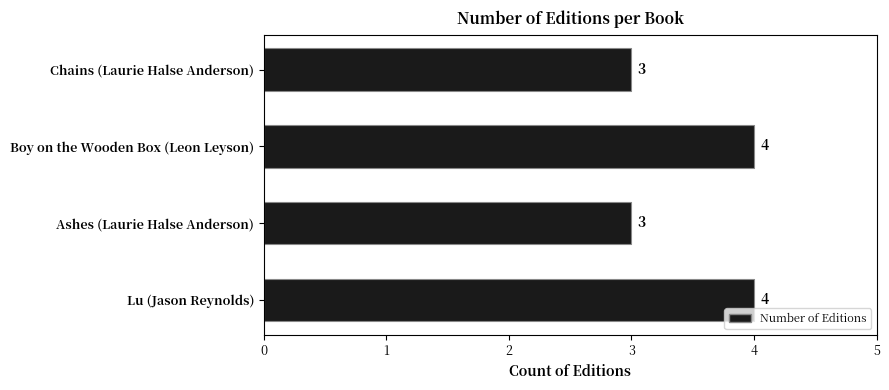

Reading bottom to top, list all the values displayed in this chart.

Lu (Jason Reynolds)=4	Ashes (Laurie Halse Anderson)=3	Boy on the Wooden Box (Leon Leyson)=4	Chains (Laurie Halse Anderson)=3